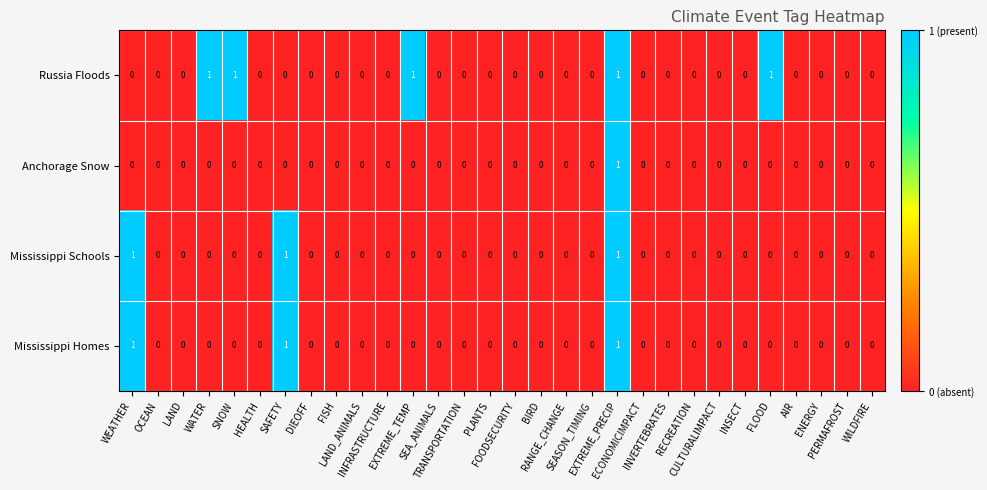

What is the spread (max minus min) of values at FLOOD?

1